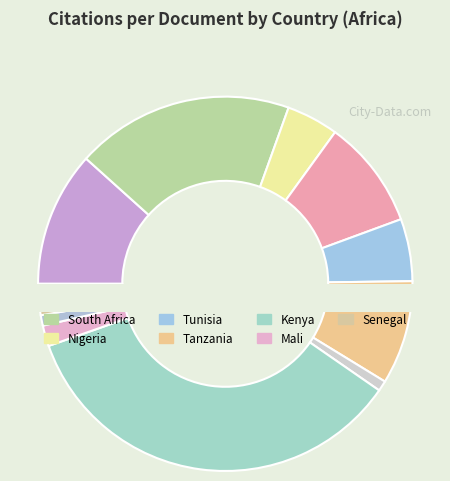

Is the sum of Mali and Tunisia greater than half?

No